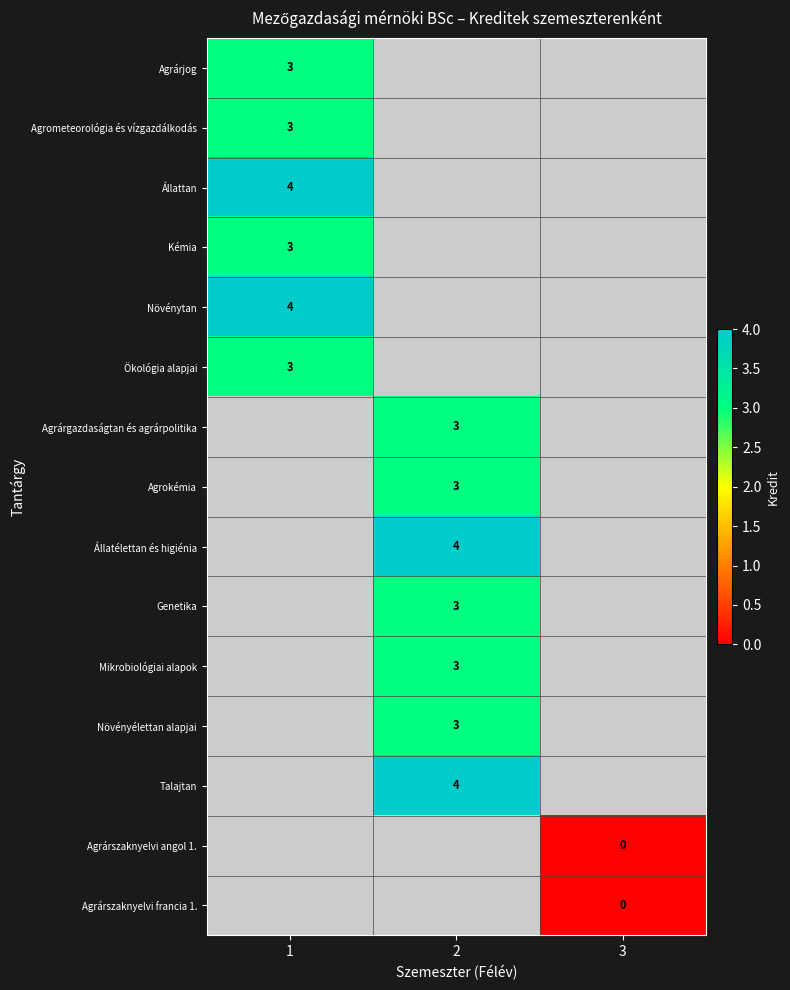

Is the value of Agrárgazdaságtan és agrárpolitika at 2 greater than the value of Talajtan at 2?

No